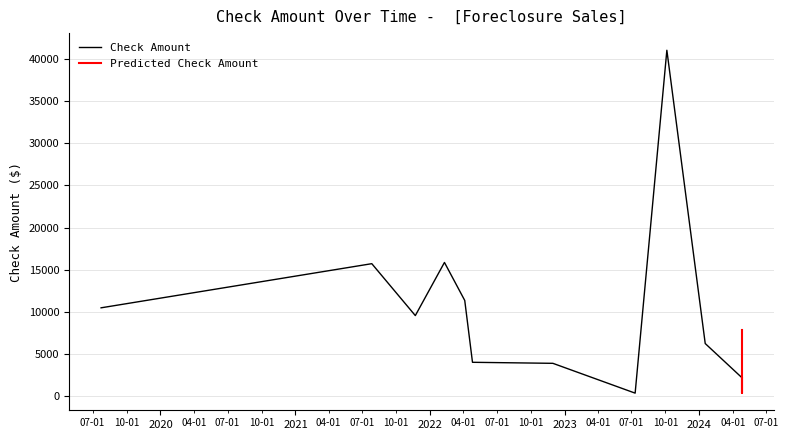

True or false: Check Amount has more than 1 points higher than both neighbors.

True